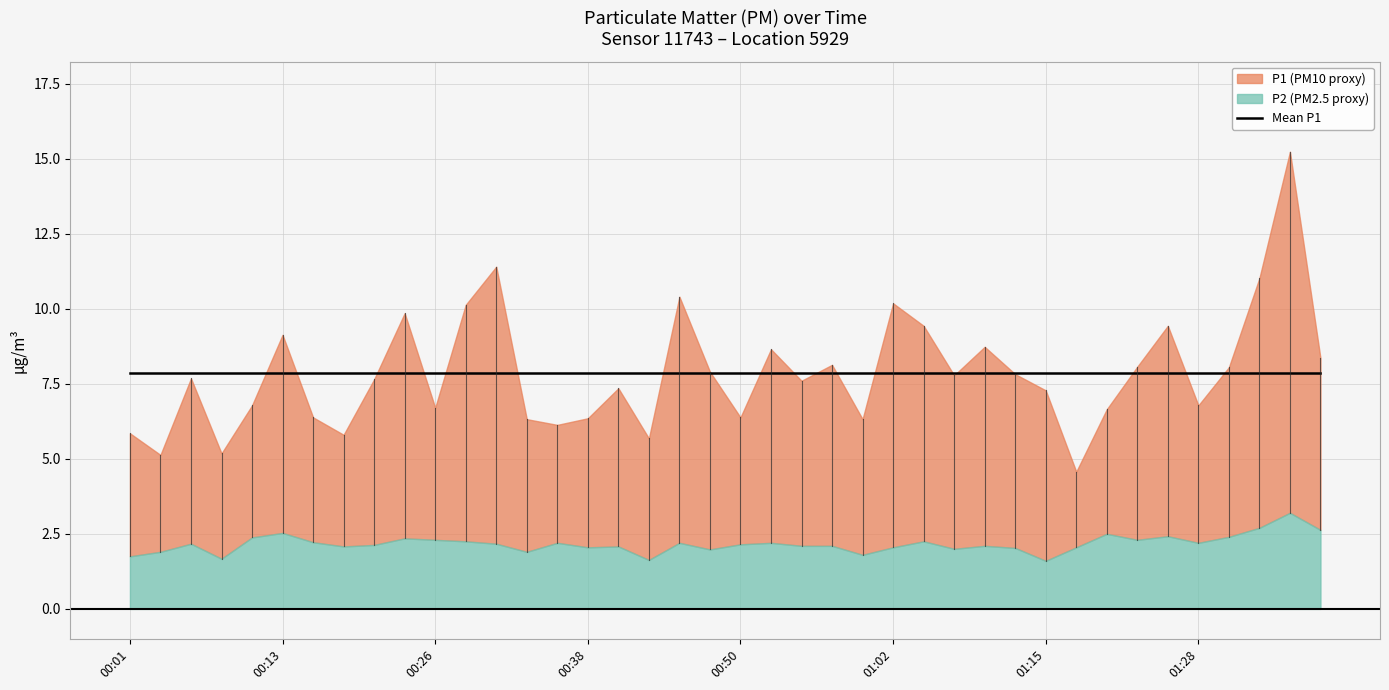

How many data points in P2 are less than 2?

8